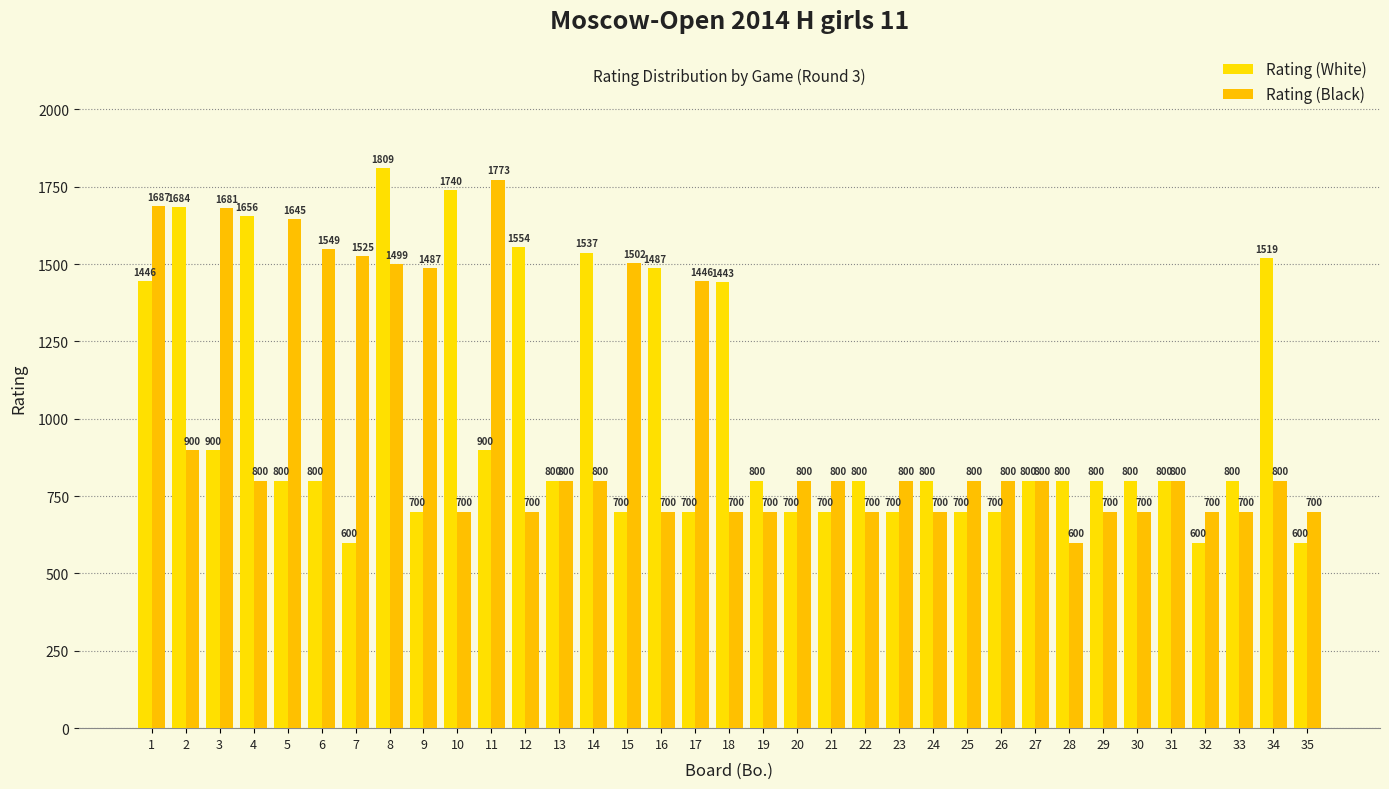

Which has a higher value, 30 or 31?

30